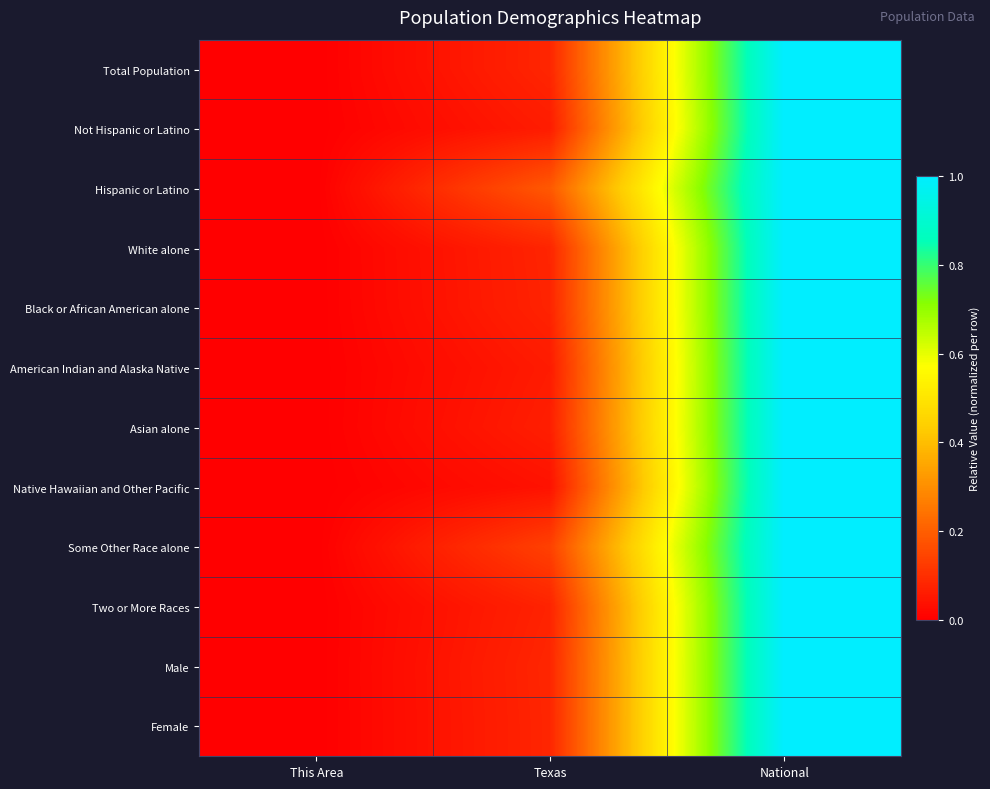

What is the total value across all series at Texas?

1.0